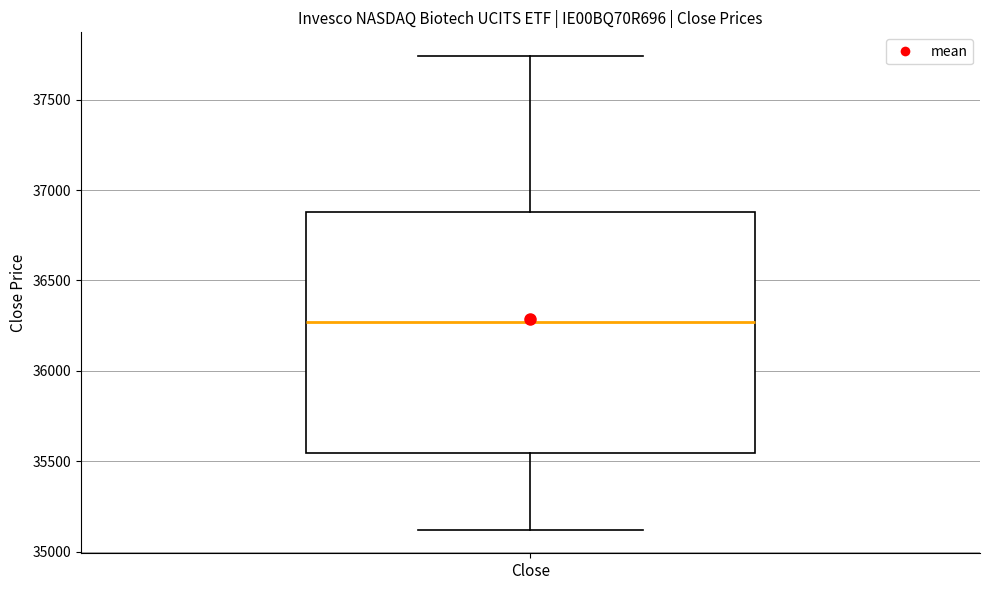

Where is the upper edge of the box for Close on the y-axis? The values are not printed on the chart, so give them approximately, as read against the axis.

36900